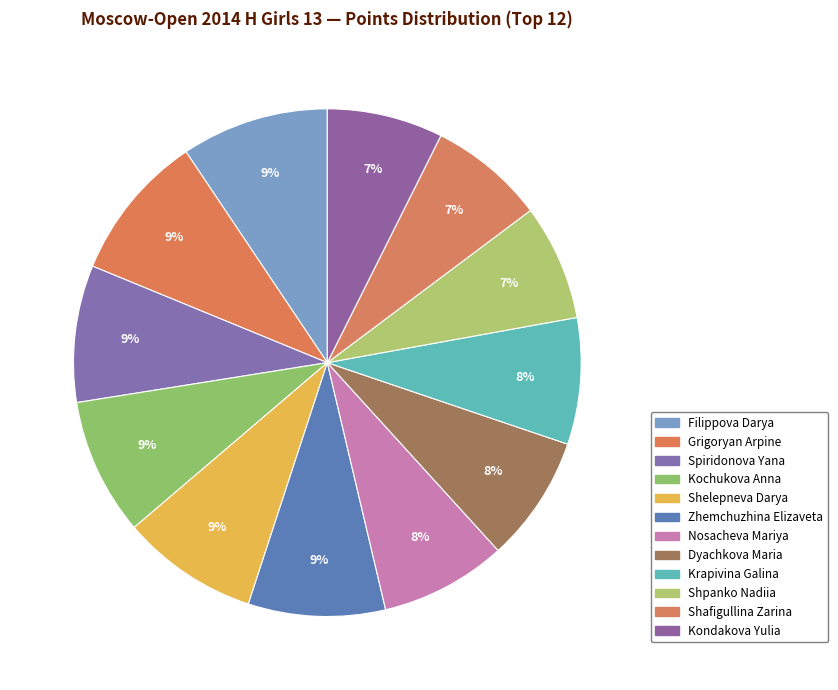

Count the number of slices in the pie.

12